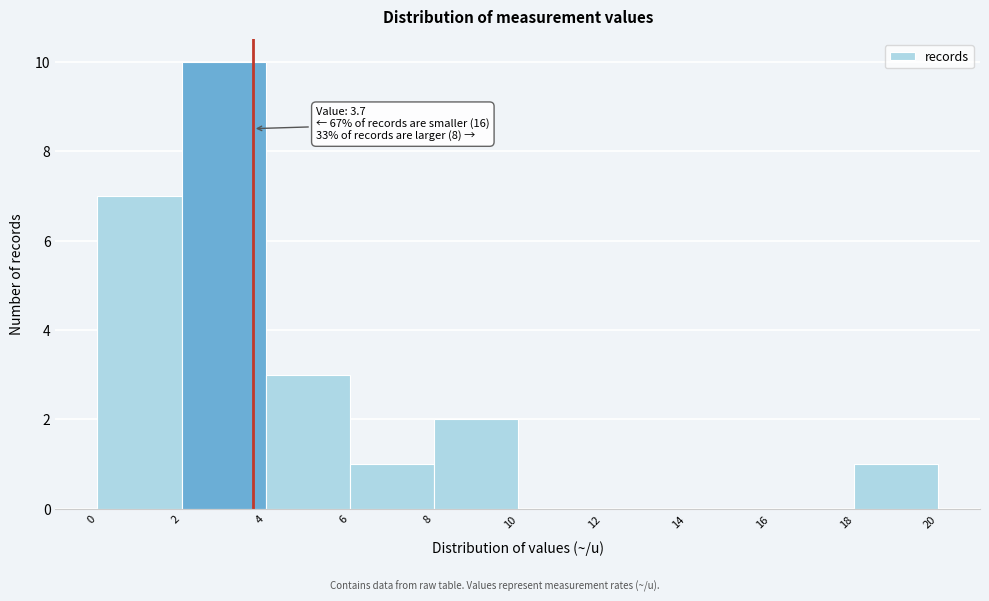

Which range on the x-axis has the tallest bar?

2 to 4